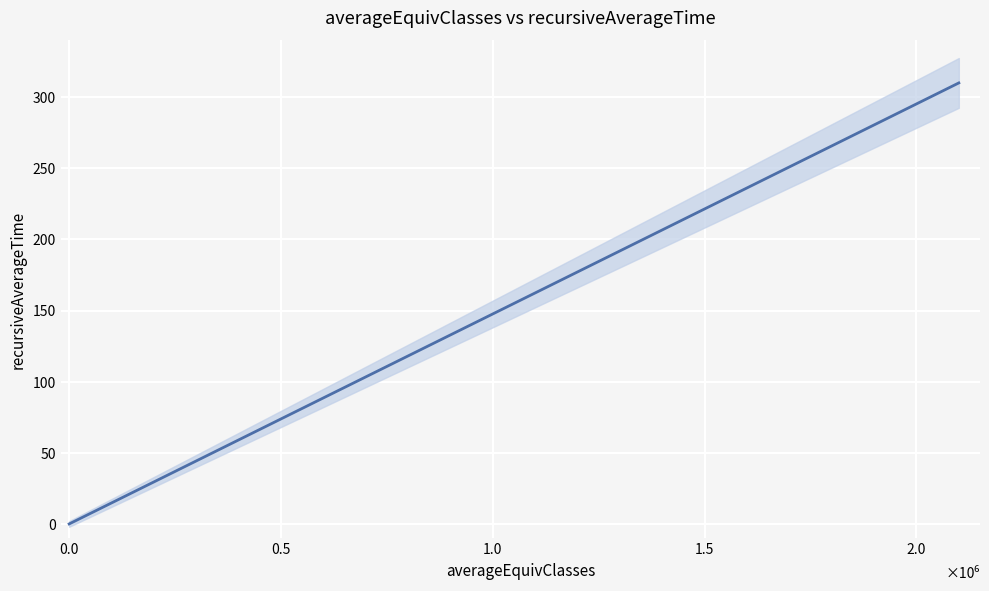

True or false: the data shows 37.8 at 5.

False